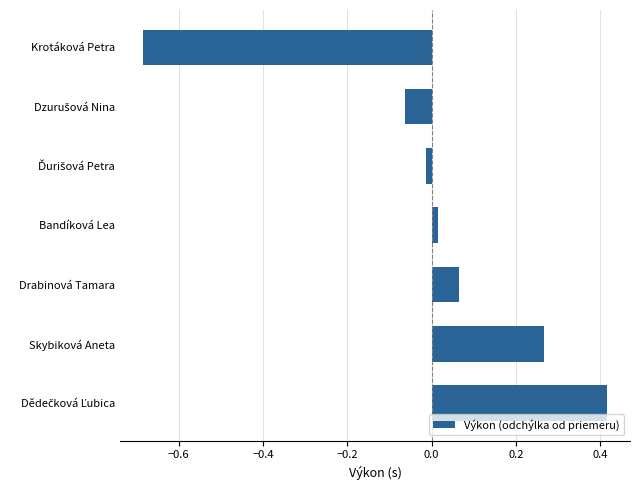

Which label corresponds to the smallest value in the chart?

Krotáková Petra